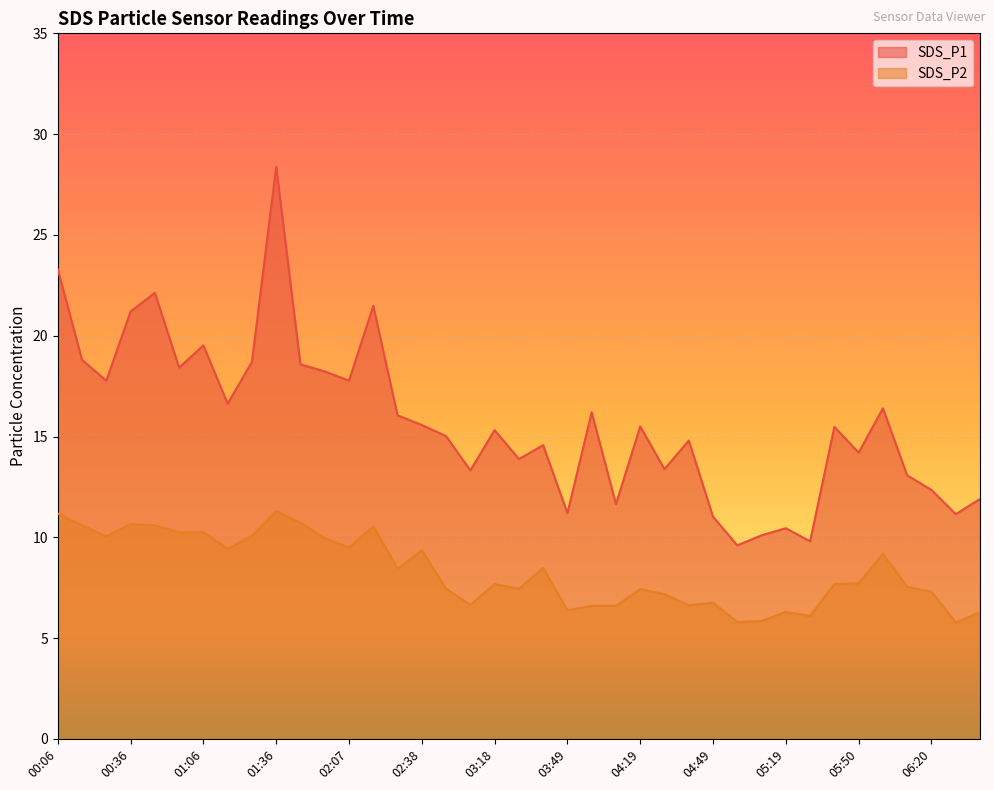

Is the value of SDS_P1 at 00:06 greater than the value of SDS_P2 at 04:39?

Yes